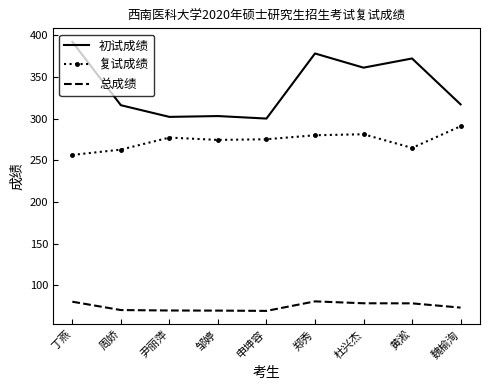

What is the minimum value shown in the chart?

69.5